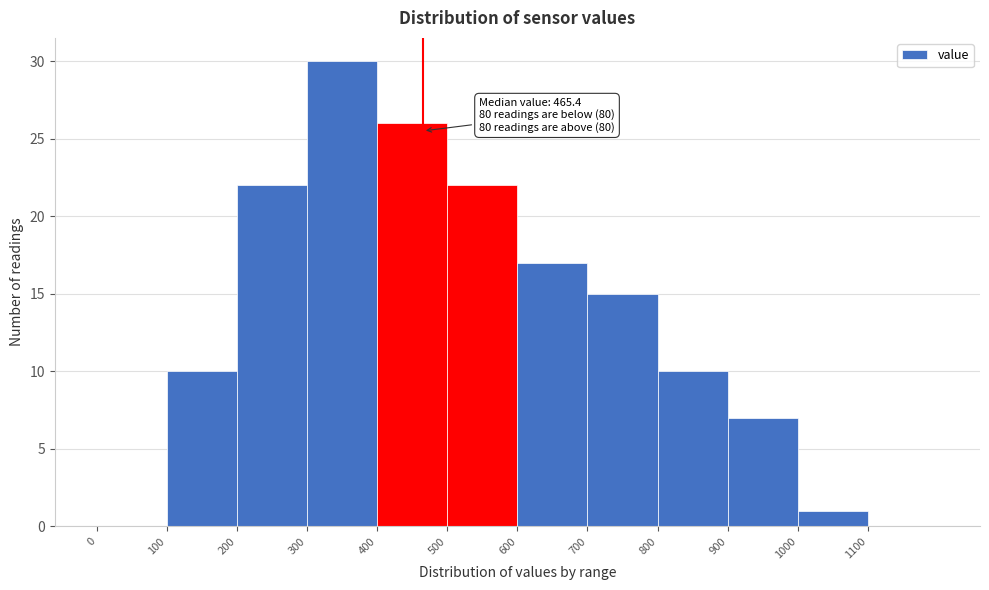

Which range on the x-axis has the tallest bar?

300 to 400